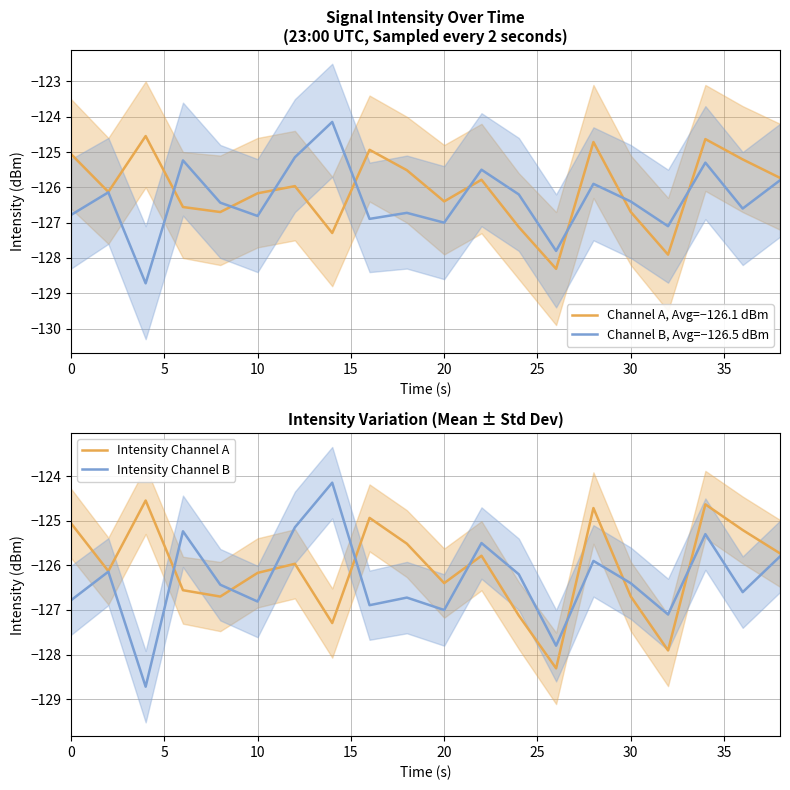

Reading right to left, transcribe all the data shown in this chart.

Channel A, Avg=−126.1 dBm: -125.7	-125.2	-124.6	-127.9	-126.7	-124.7	-128.3	-127.1	-125.8	-126.4	-125.5	-124.9	-127.3	-126.0	-126.2	-126.7	-126.6	-124.5	-126.1	-125.1
Channel B, Avg=−126.5 dBm: -125.8	-126.6	-125.3	-127.1	-126.4	-125.9	-127.8	-126.2	-125.5	-127.0	-126.7	-126.9	-124.1	-125.1	-126.8	-126.4	-125.2	-128.7	-126.1	-126.8
Intensity Channel A: -125.7	-125.2	-124.6	-127.9	-126.7	-124.7	-128.3	-127.1	-125.8	-126.4	-125.5	-124.9	-127.3	-126.0	-126.2	-126.7	-126.6	-124.5	-126.1	-125.1
Intensity Channel B: -125.8	-126.6	-125.3	-127.1	-126.4	-125.9	-127.8	-126.2	-125.5	-127.0	-126.7	-126.9	-124.1	-125.1	-126.8	-126.4	-125.2	-128.7	-126.1	-126.8